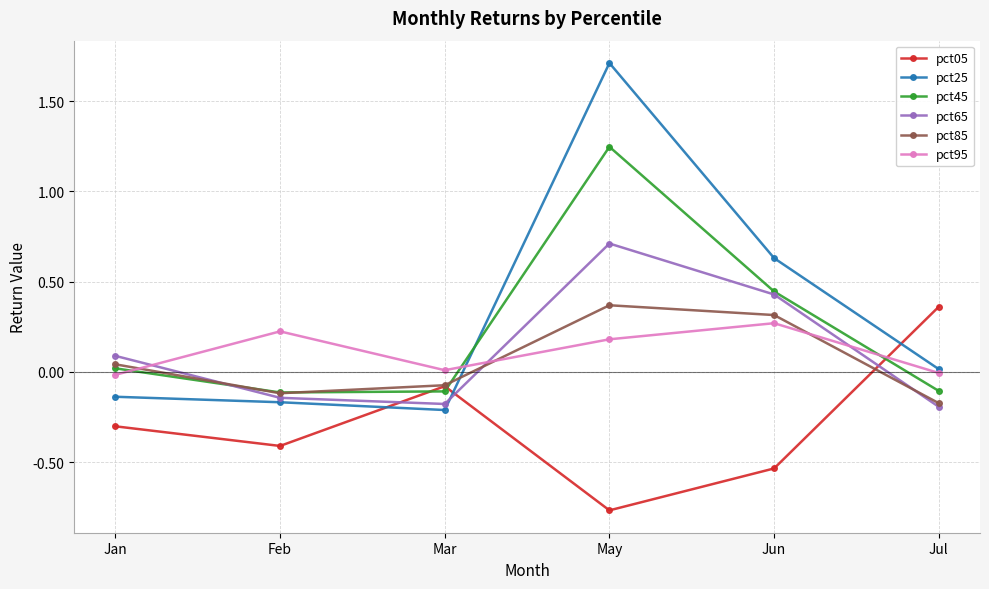

What is the greatest value displayed?

1.7